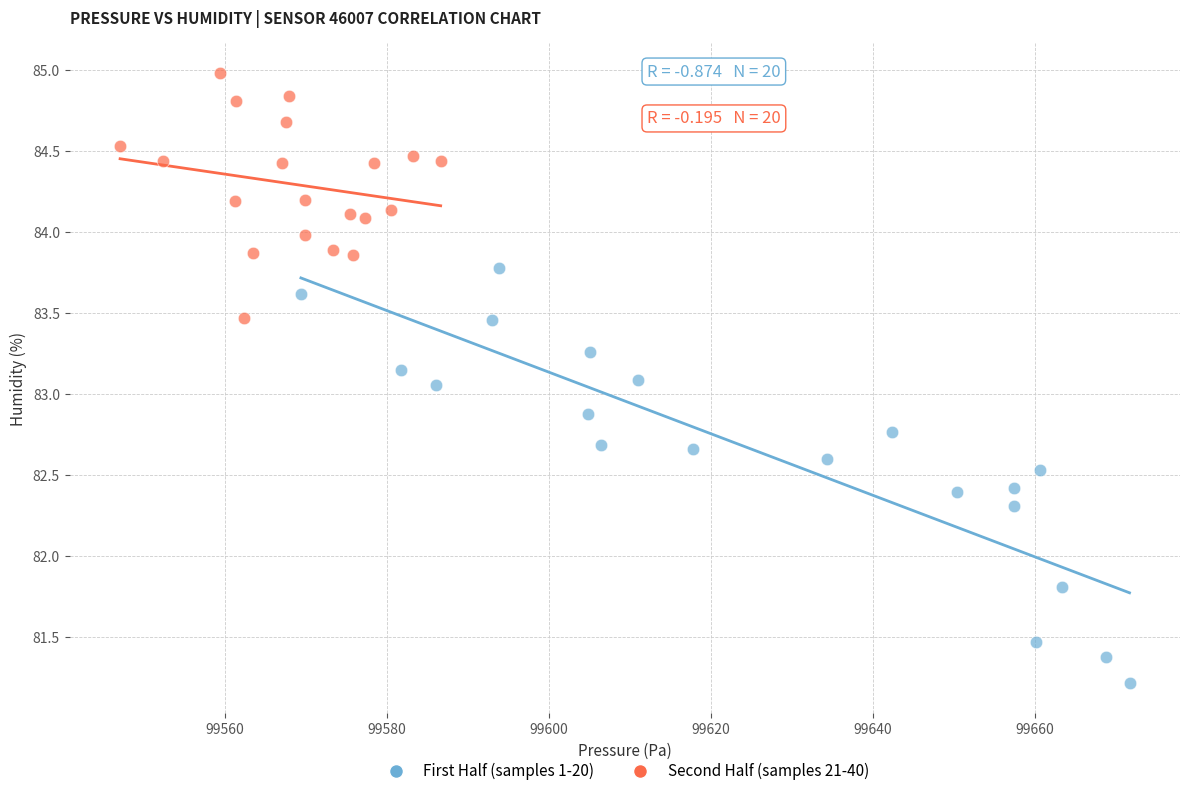

Which series has the widest spread of Y values?

First Half (samples 1-20)